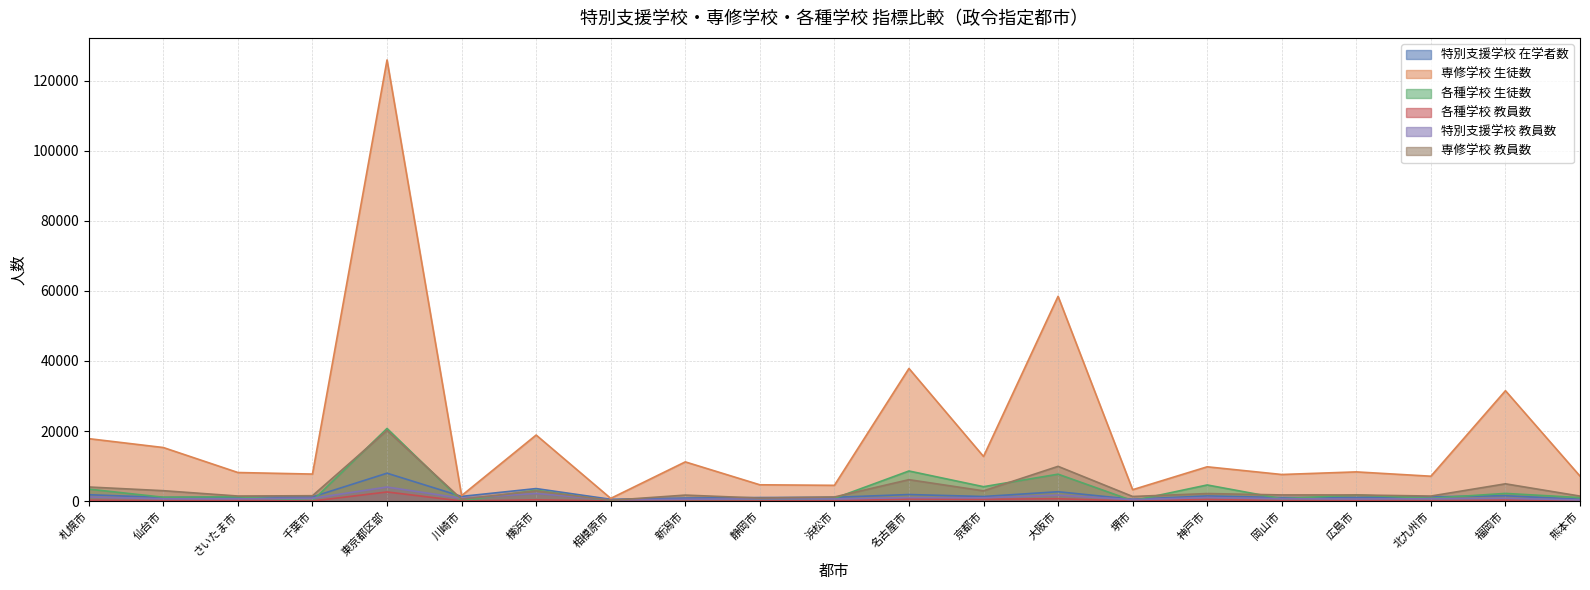

What is the average value of the 専修学校 教員数 series?

3400